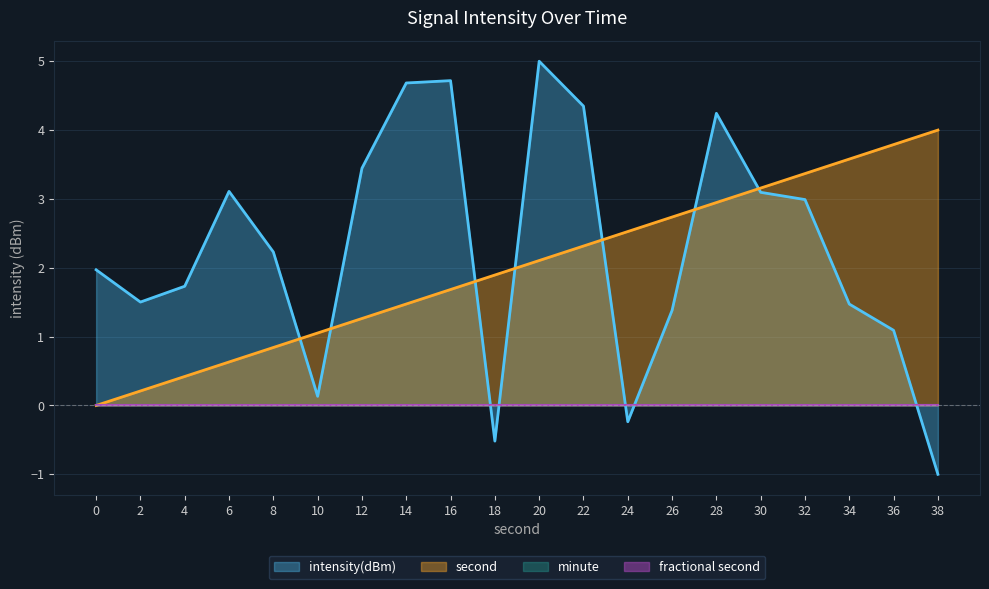

List the labels in order of intensity(dBm) value, smallest first.

38, 18, 24, 10, 36, 26, 34, 2, 4, 0, 8, 32, 30, 6, 12, 28, 22, 14, 16, 20